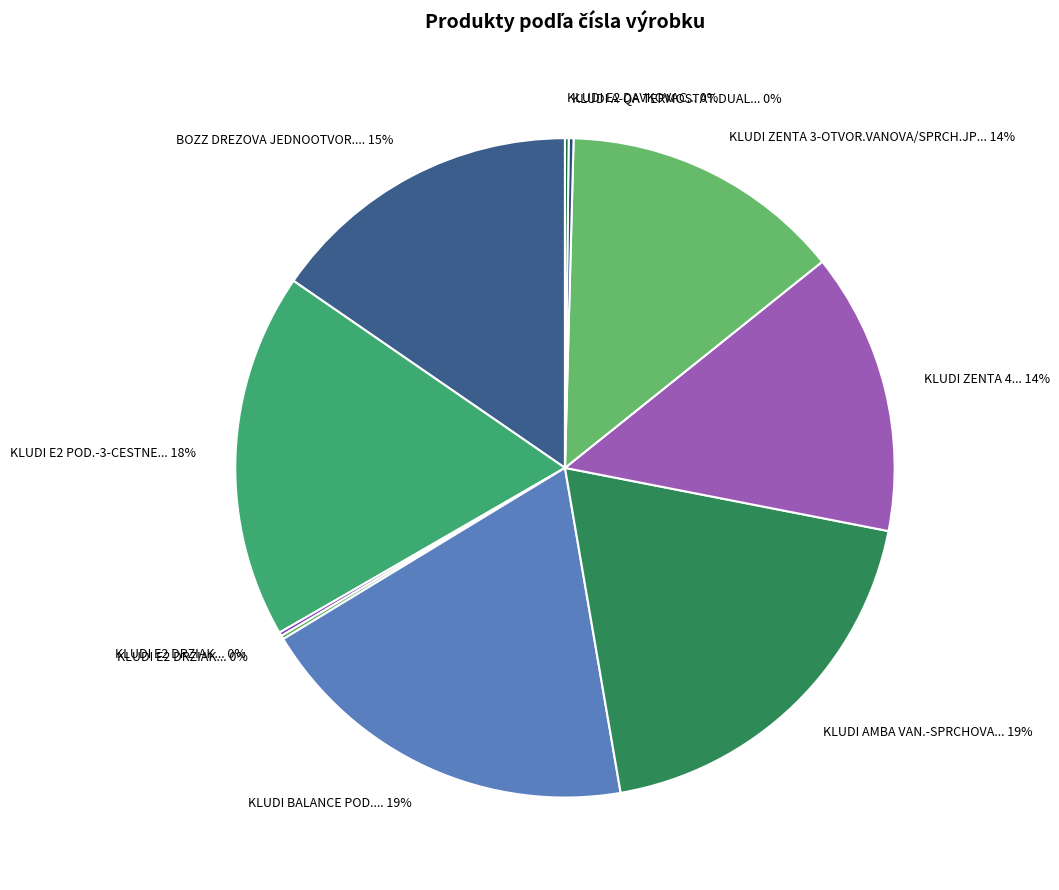

Rank the categories by value from lowest to highest.

KLUDI E2 DRZIAK POHARA CHROM/BIELA, KLUDI E2 DAVKOVAC MYDLA CHROM, KLUDI E2 DRZIAK POHARA, KLUDI A-QA TERMOSTAT.DUAL SHOWER SYSTEM, KLUDI ZENTA 4 OTV. VAN./SPRCH.BATERIA, KLUDI ZENTA 3-OTVOR.VANOVA/SPRCH.JP BAT., BOZZ DREZOVA JEDNOOTVOR. BATERIA, KLUDI E2 POD.-3-CESTNE PRESTAVENIE, KLUDI BALANCE POD. 3-CEST.PREPINAC C/MAT, KLUDI AMBA VAN.-SPRCHOVA BAT.S PREPIN.